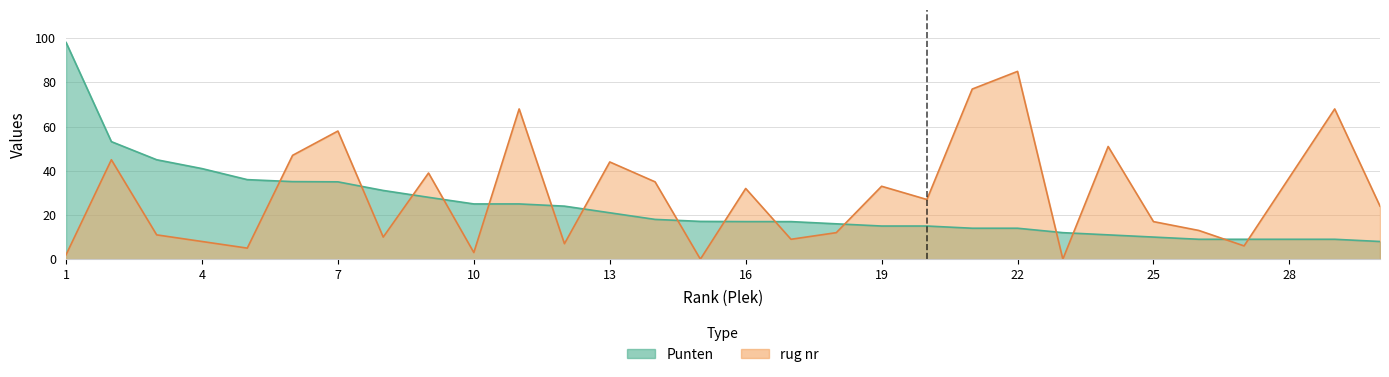

What is the difference between the maximum and second lowest values in the rug nr series?

85.0